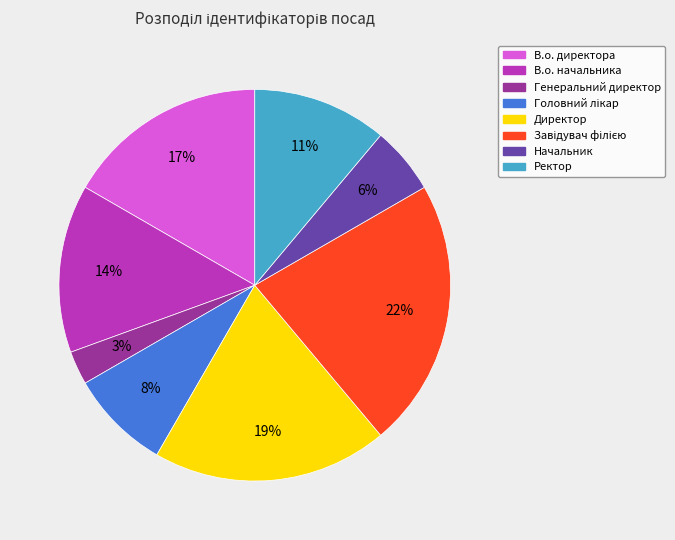

The В.о. начальника slice represents 14% of the pie. True or false?

True